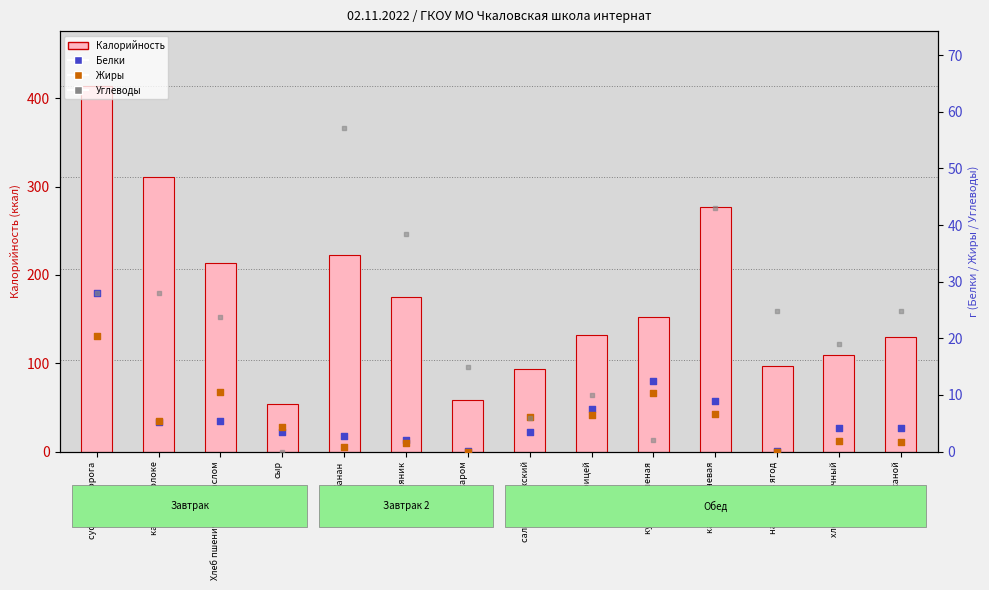

Which series has the widest spread of Y values?

Калорийность